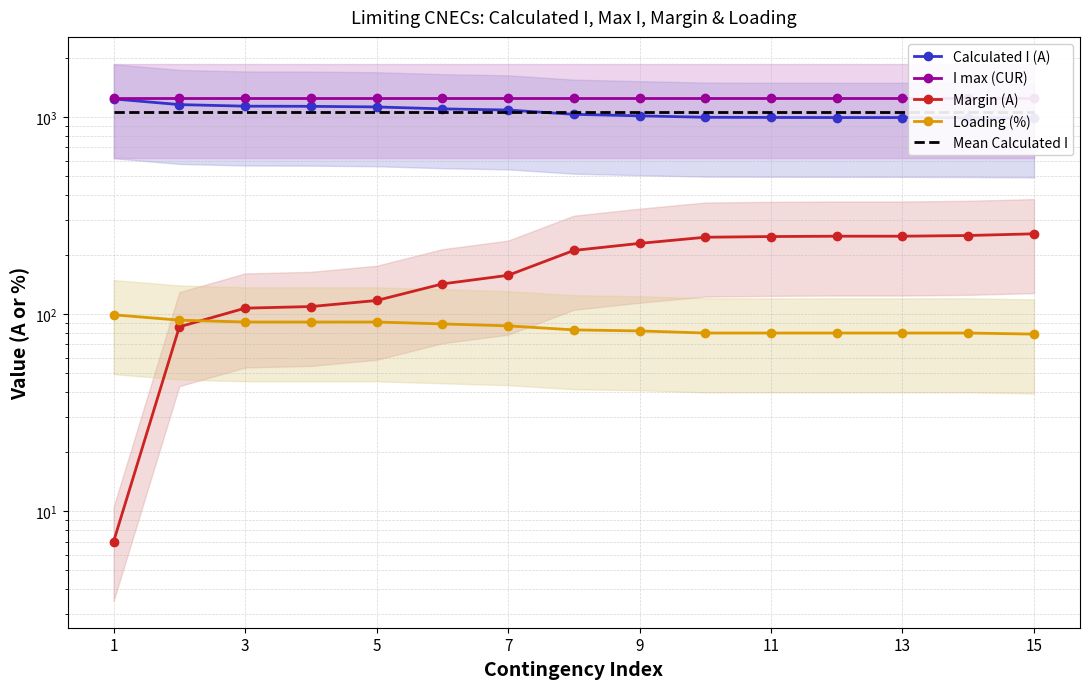

Reading left to right, transcribe all the data shown in this chart.

Calculated I (A): 1233.0	1154.0	1133.0	1131.0	1123.0	1098.0	1083.0	1030.0	1012.0	995.0	993.0	992.0	992.0	990.0	985.0
I max (CUR): 1240.0	1240.0	1240.0	1240.0	1240.0	1240.0	1240.0	1240.0	1240.0	1240.0	1240.0	1240.0	1240.0	1240.0	1240.0
Margin (A): 7.0	86.0	107.0	109.0	117.0	142.0	157.0	210.0	228.0	245.0	247.0	248.0	248.0	250.0	255.0
Loading (%): 99.0	93.0	91.0	91.0	91.0	89.0	87.0	83.0	82.0	80.0	80.0	80.0	80.0	80.0	79.0
Mean Calculated I: 1062.9	1062.9	1062.9	1062.9	1062.9	1062.9	1062.9	1062.9	1062.9	1062.9	1062.9	1062.9	1062.9	1062.9	1062.9